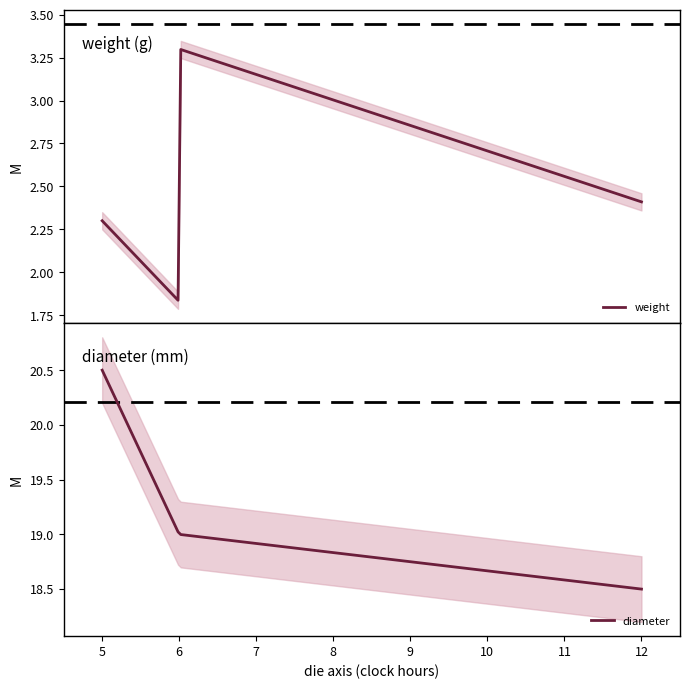

True or false: weight has more than 2 interior local peaks.

False